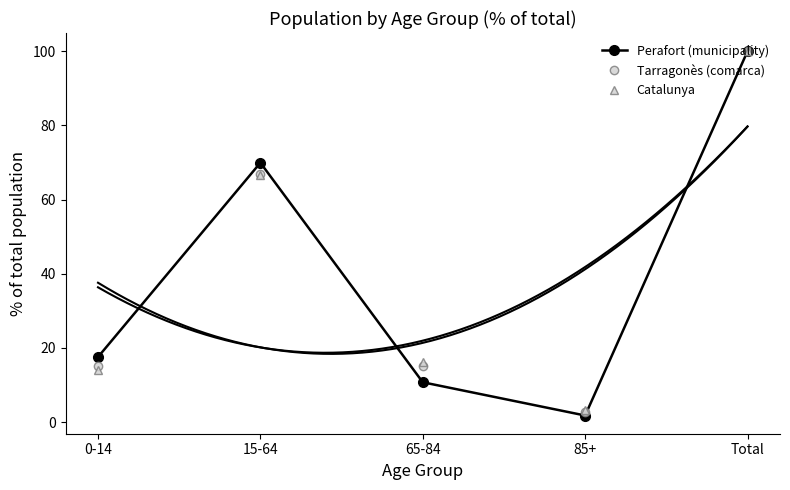

What is the value of the Perafort (municipality) point at the 2nd from the left?

69.9